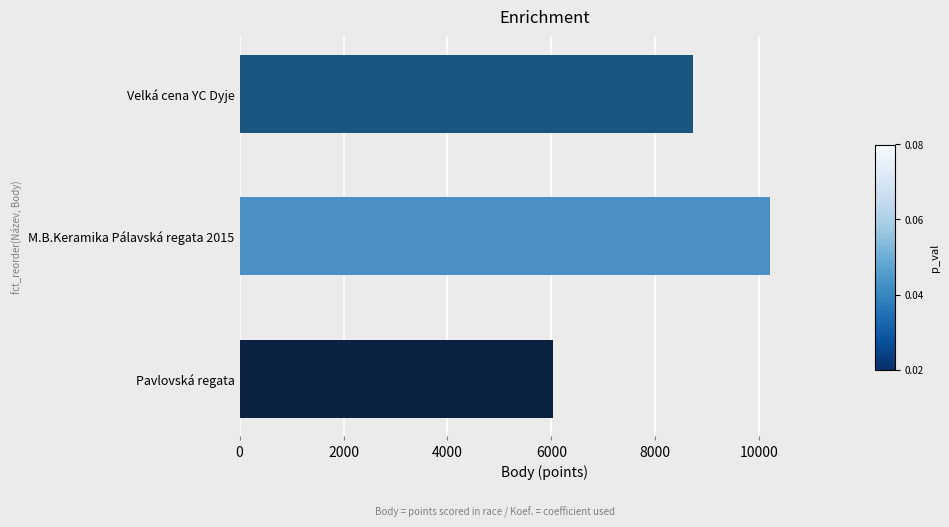

What is the ratio of the value at Pavlovská regata to the value at M.B.Keramika Pálavská regata 2015?

0.6